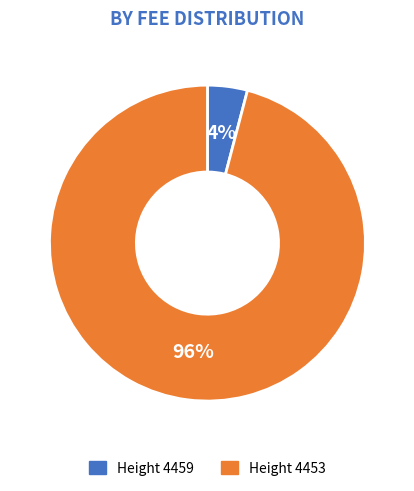

How many segments does this pie chart have?

2